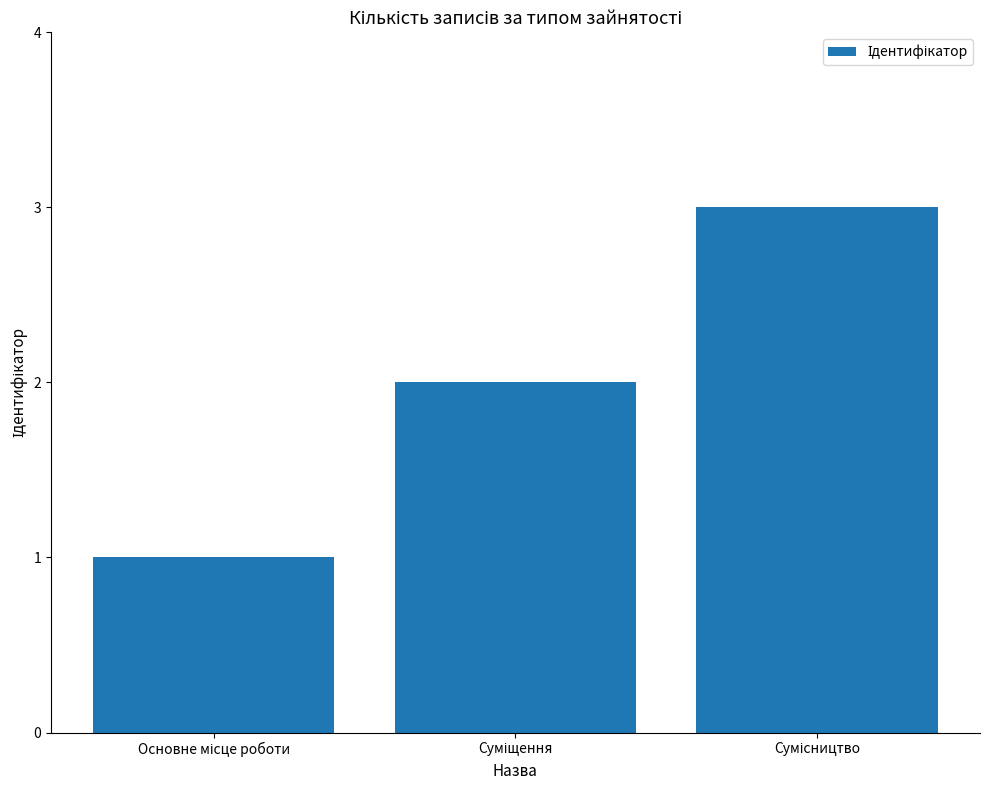

What is the sum of all values?

6